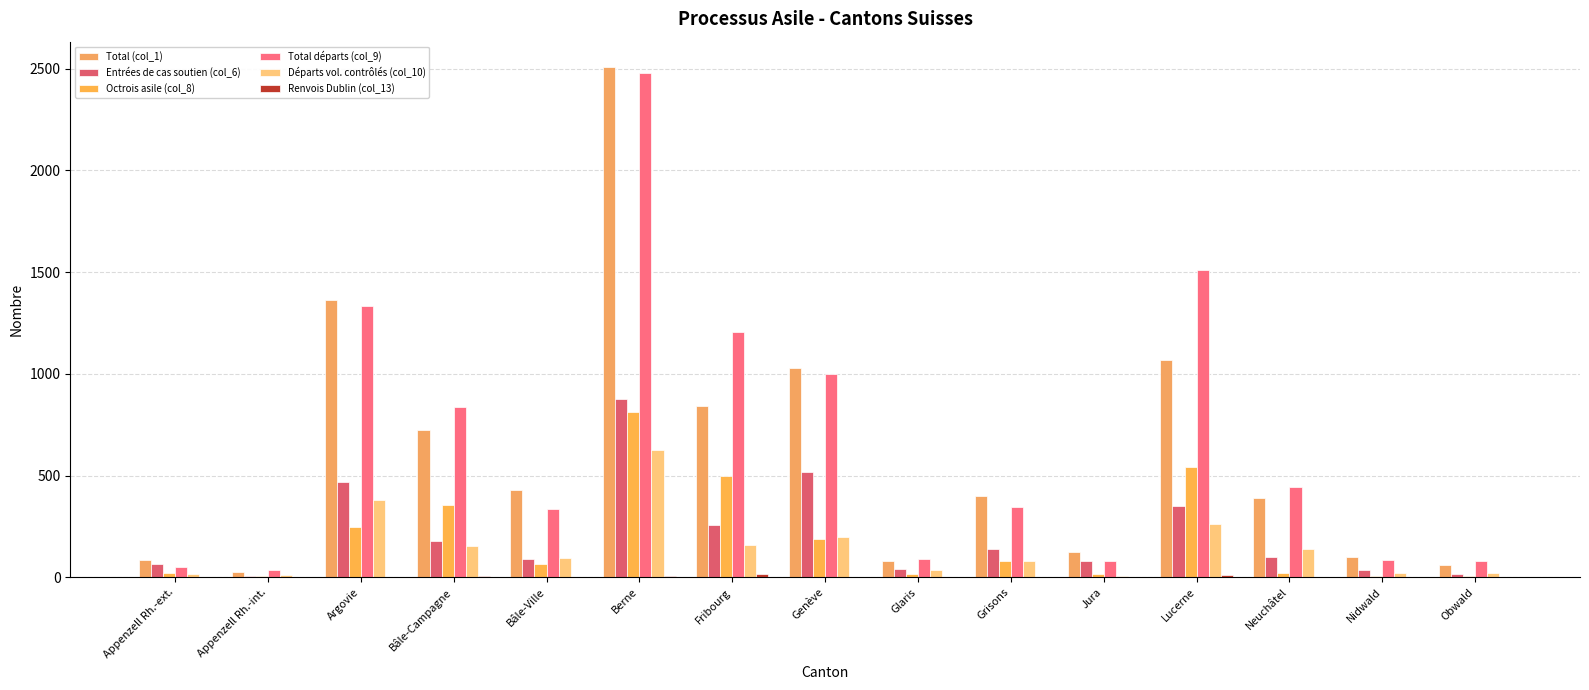

Are the bars grouped side by side (vs. stacked)?

Yes